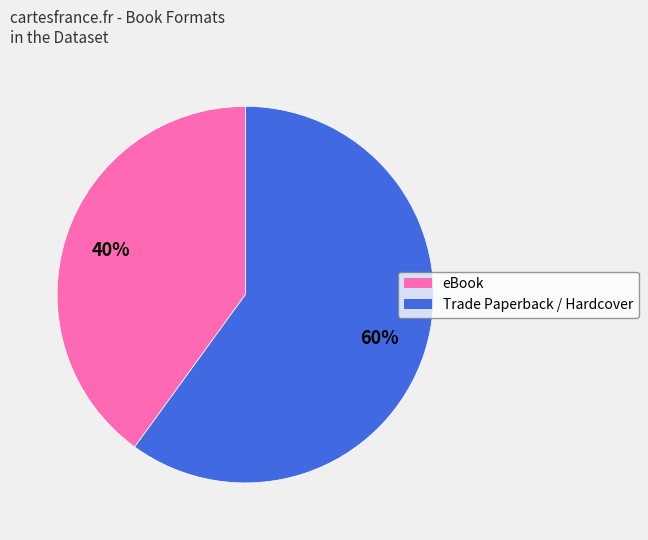

Count the number of slices in the pie.

2